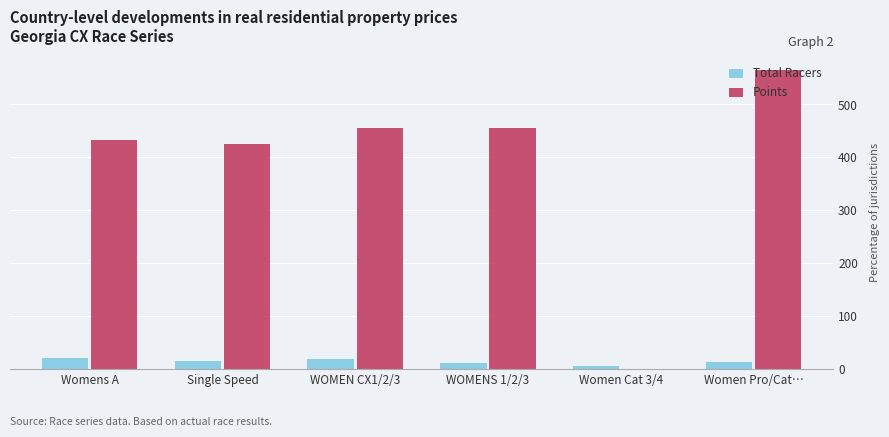

The value of Points at Women Cat 3/4 is 0.0. True or false?

True